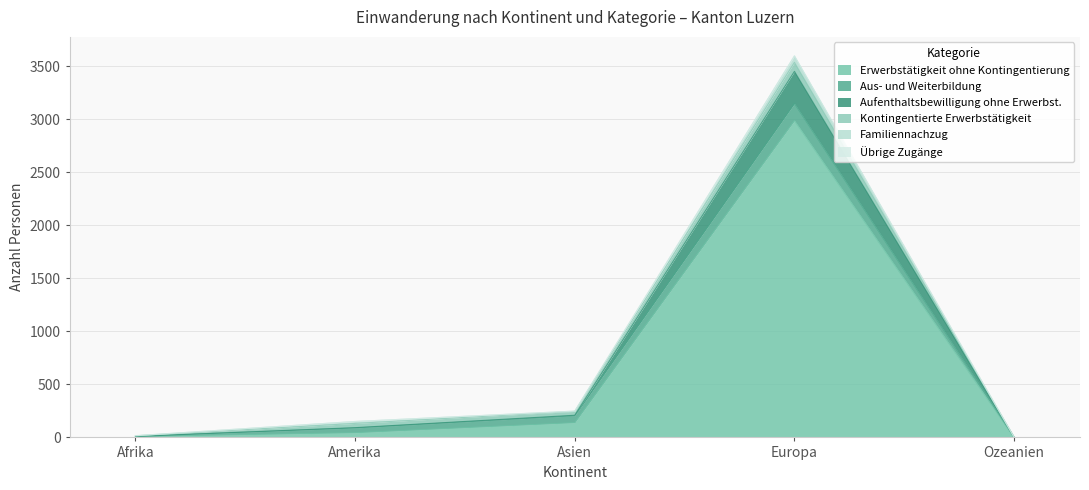

True or false: Aufenthaltsbewilligung ohne Erwerbst. and Erwerbstätigkeit ohne Kontingentierung cross at least once.

False